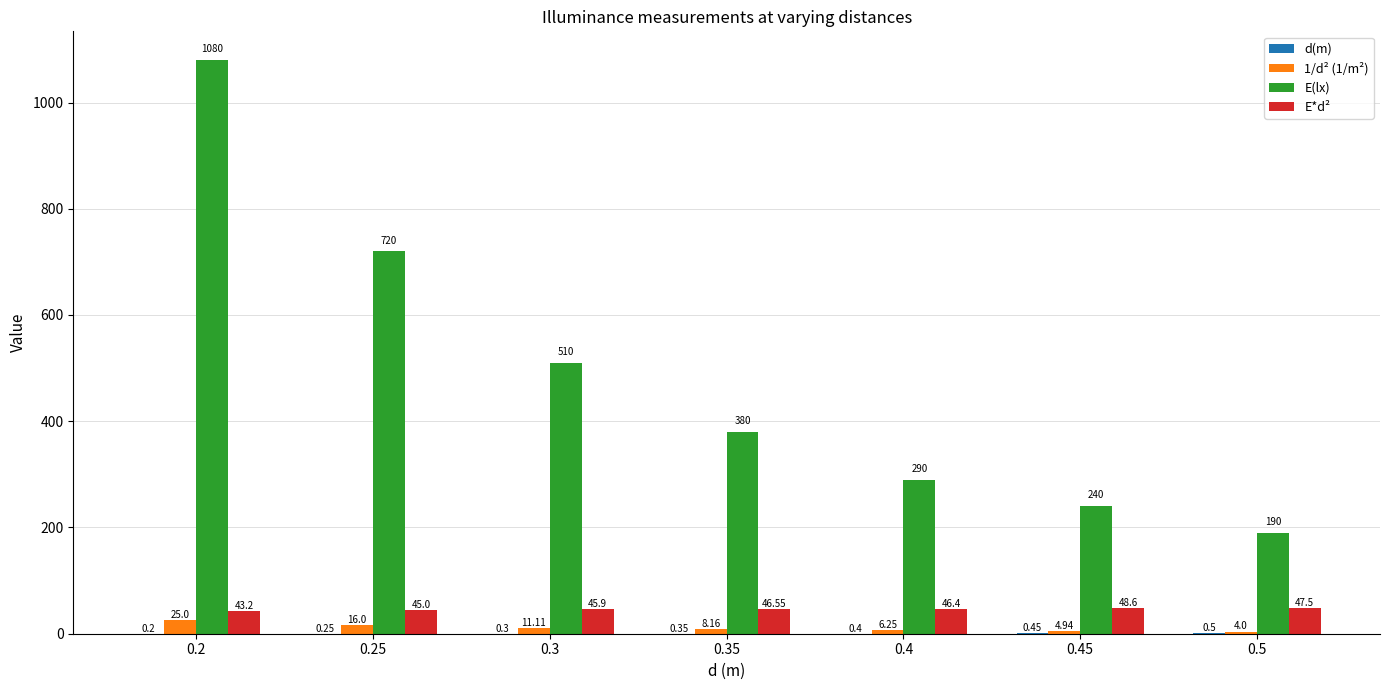

Which series changed the most between 0.25 and 0.4?

E(lx)